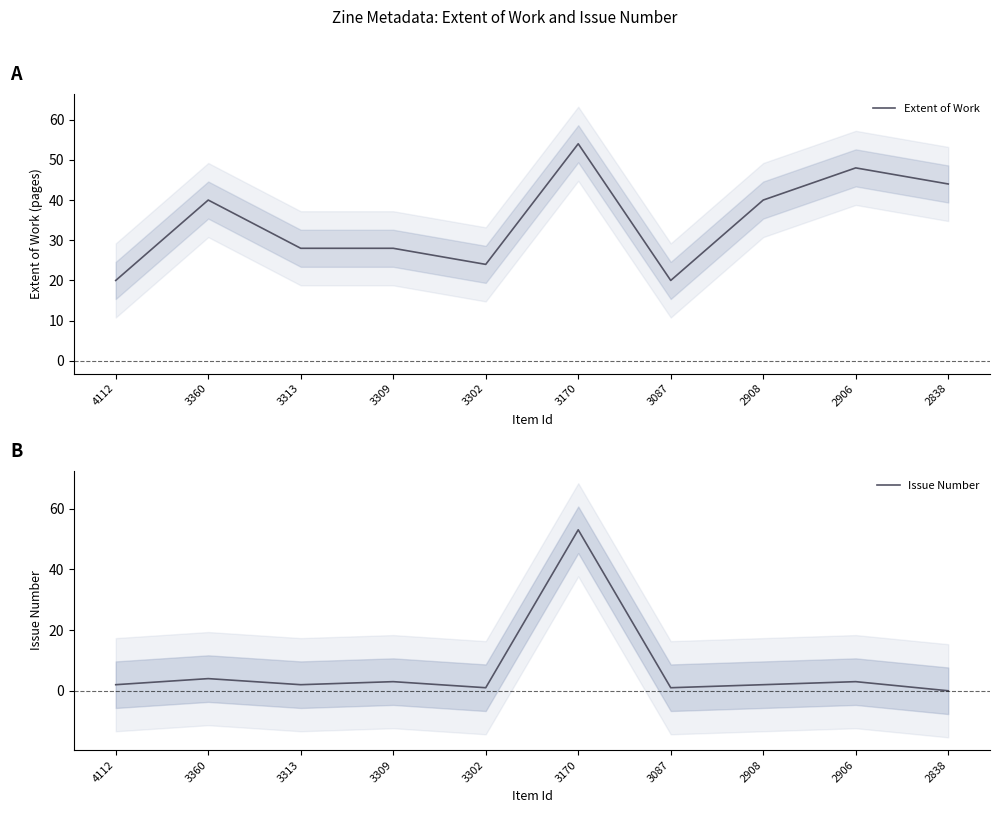

Reading left to right, extract all data points from this chart.

Extent of Work: 20	40	28	28	24	54	20	40	48	44
Issue Number: 2	4	2	3	1	53	1	2	3	0